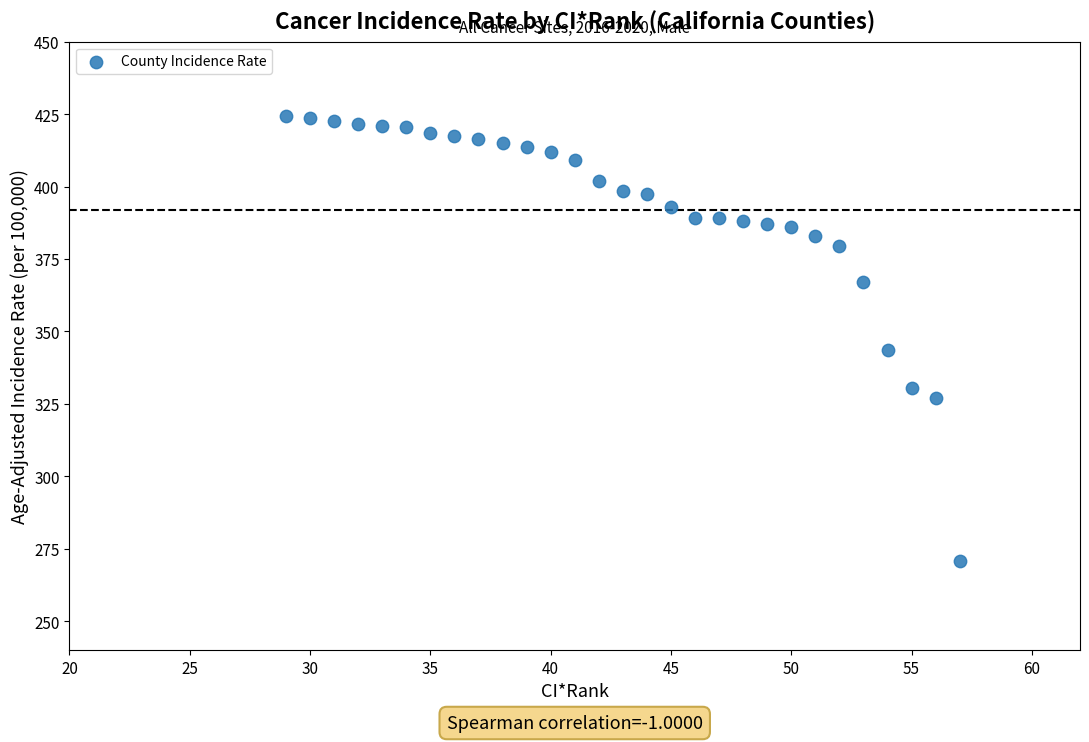

What is the range of Y values (max minus min)?

153.5